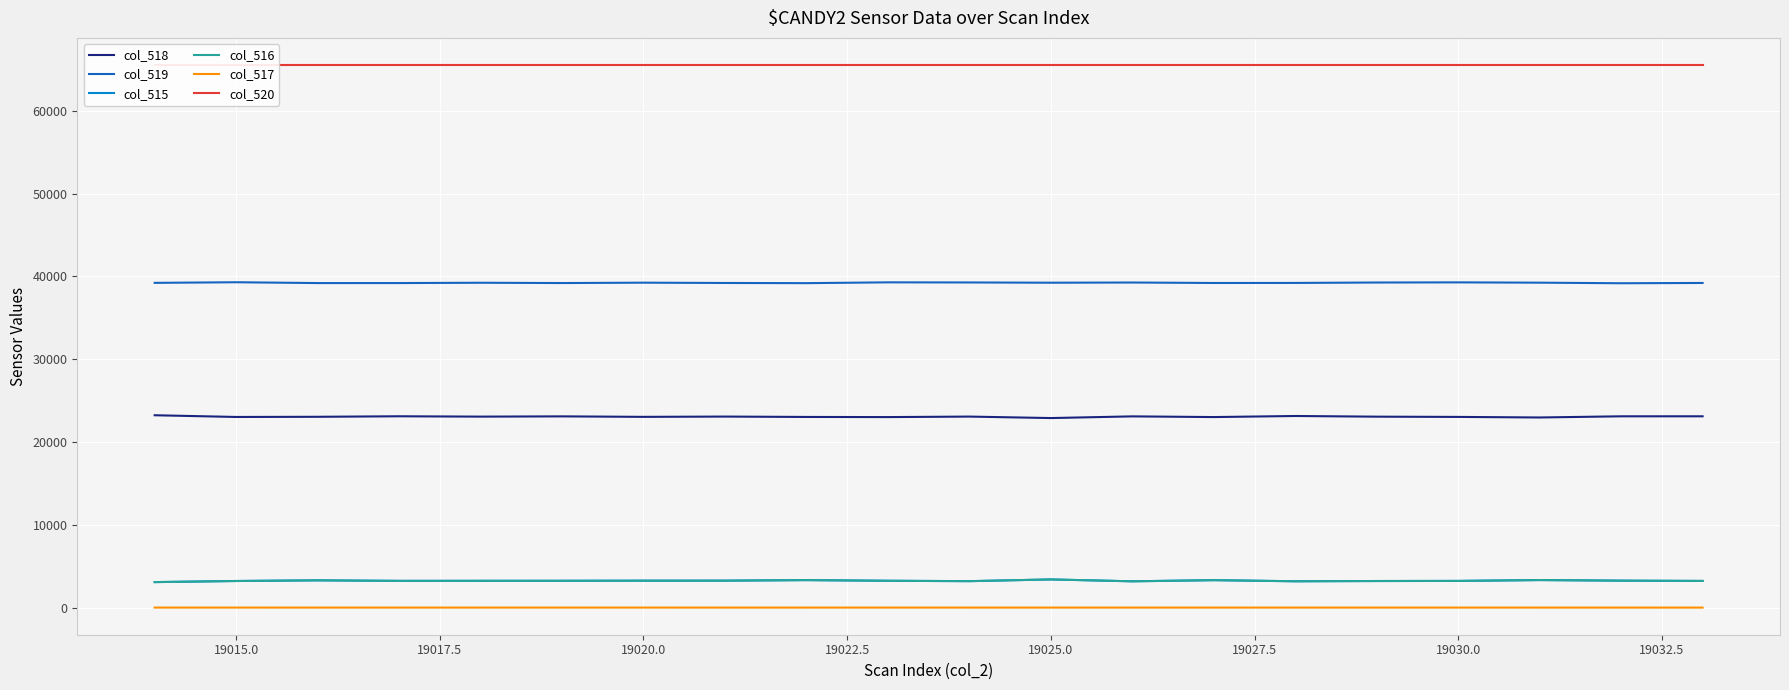

True or false: col_519 has a value of 39245 at 19020.0.

True